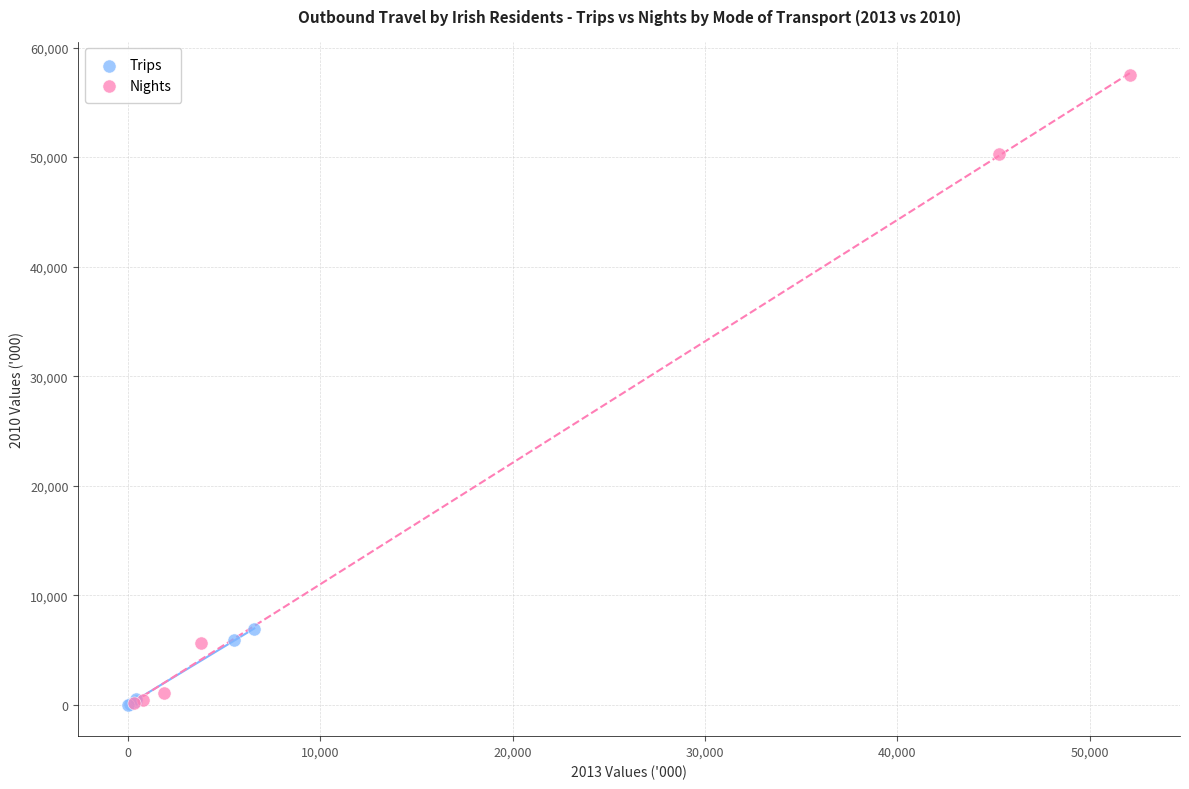

What are all the series names shown in the legend?

Trips, Nights